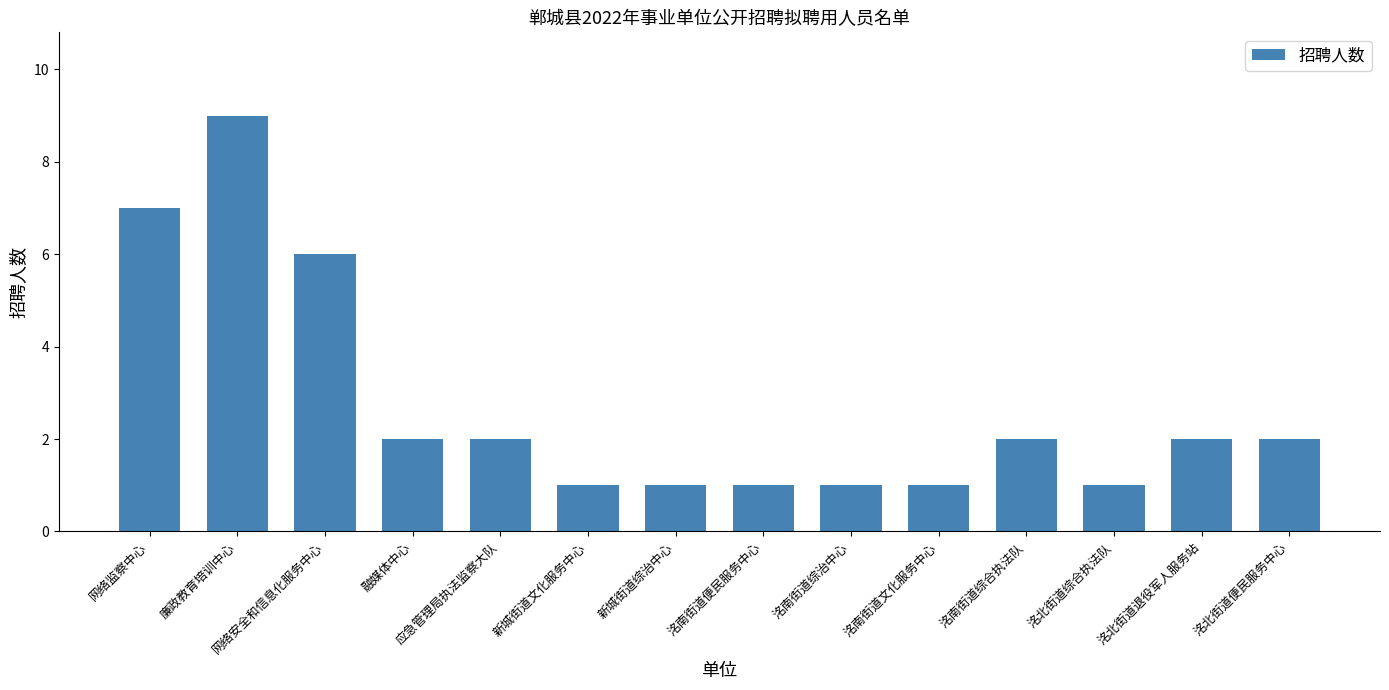

How many values are between 1 and 2?

11